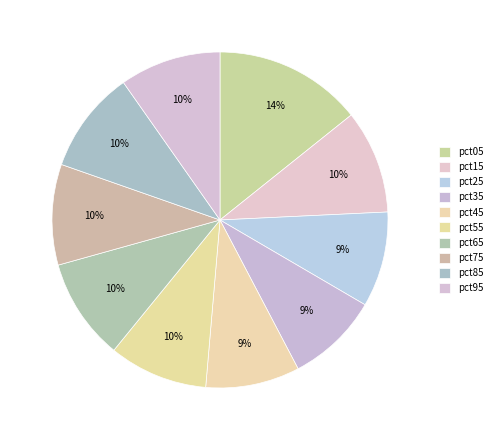

True or false: pct65 accounts for 1% of the total.

False